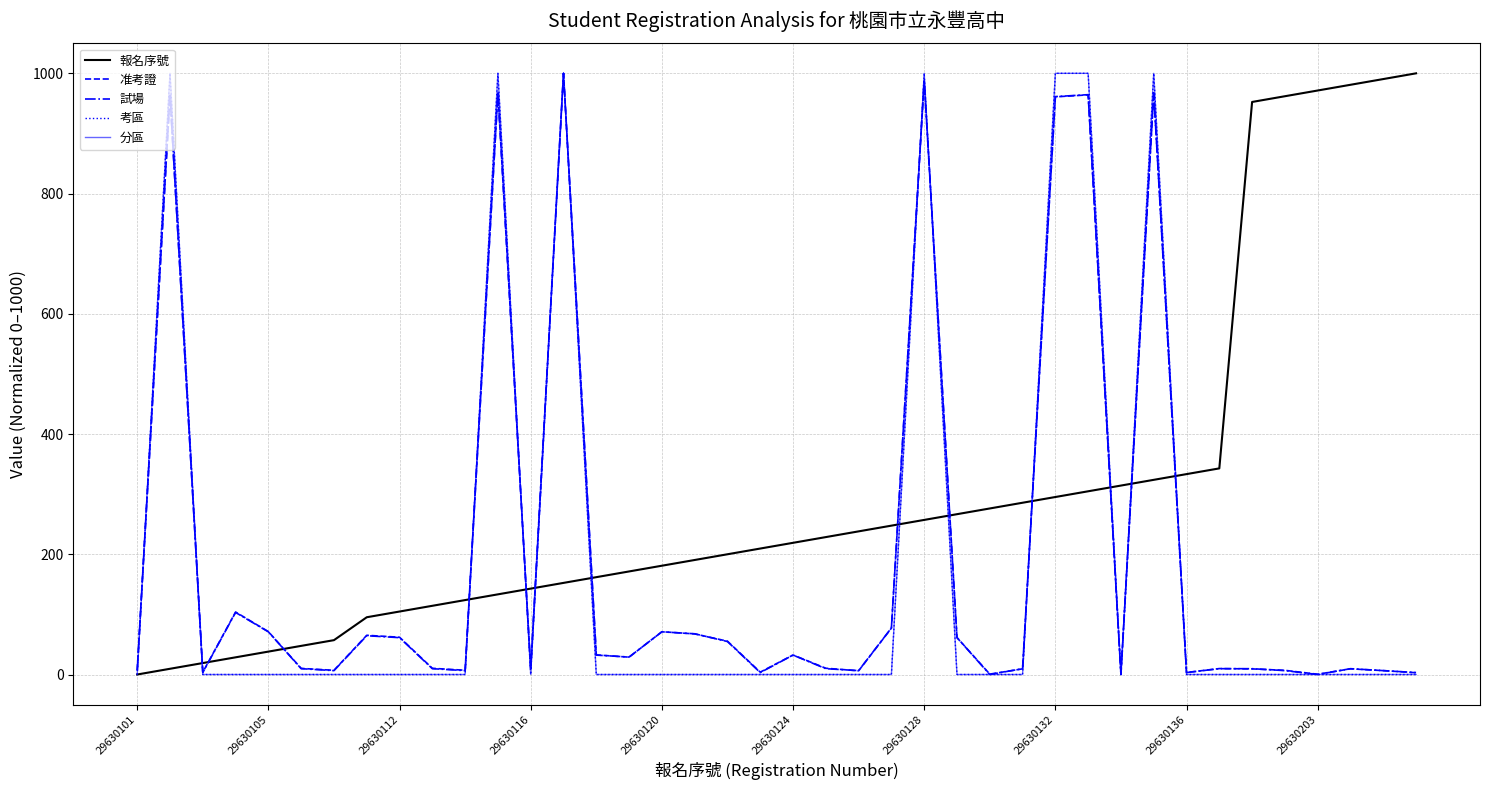

At how many categories does at least one series exceed 467?

13